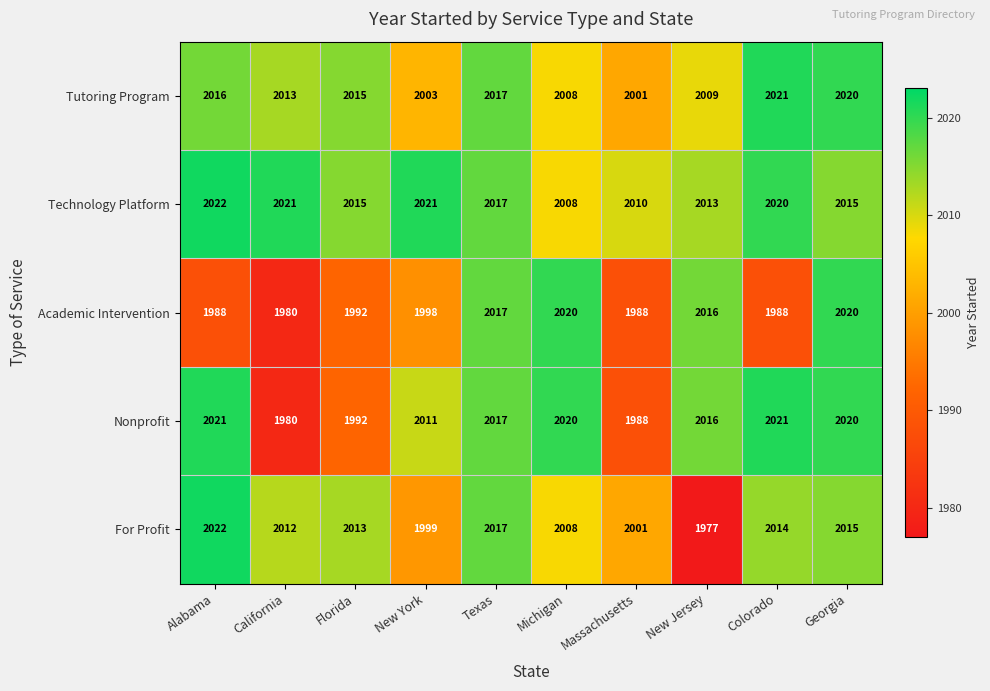

Which series has the largest total across all categories?

Technology Platform